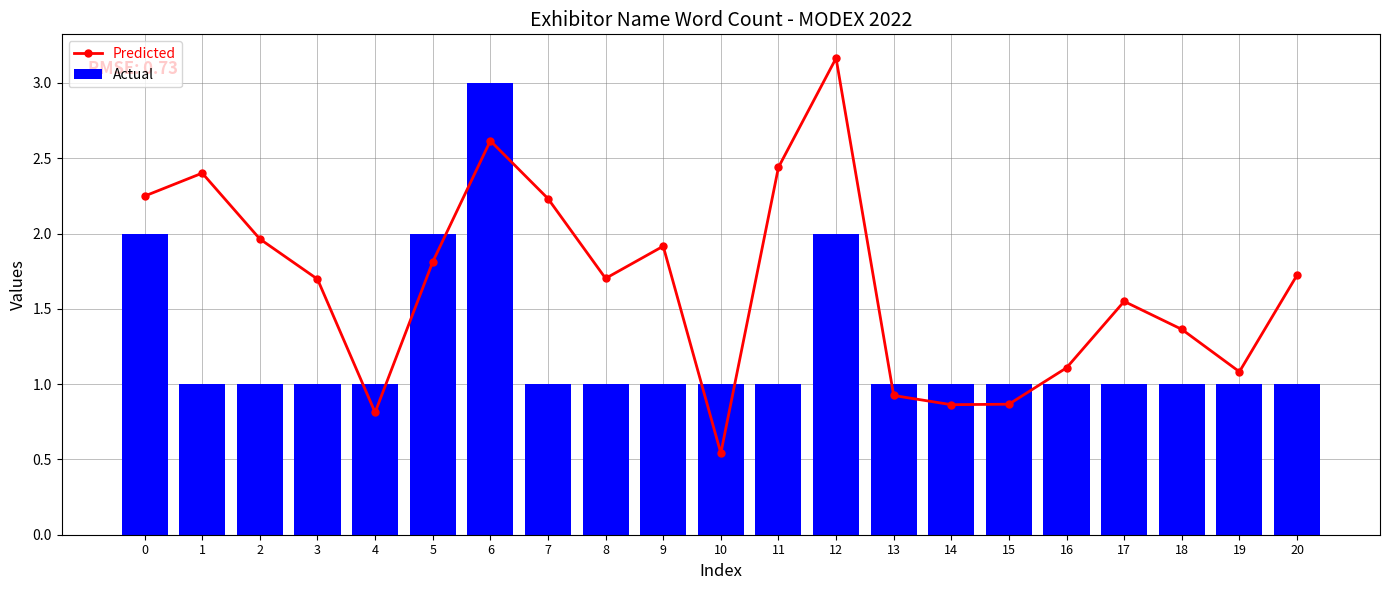

Reading left to right, what are all the values shown in this chart?

Predicted: 0=2.2	1=2.4	2=2.0	3=1.7	4=0.8	5=1.8	6=2.6	7=2.2	8=1.7	9=1.9	10=0.5	11=2.4	12=3.2	13=0.9	14=0.9	15=0.9	16=1.1	17=1.5	18=1.4	19=1.1	20=1.7
Actual: 0=2.0	1=1.0	2=1.0	3=1.0	4=1.0	5=2.0	6=3.0	7=1.0	8=1.0	9=1.0	10=1.0	11=1.0	12=2.0	13=1.0	14=1.0	15=1.0	16=1.0	17=1.0	18=1.0	19=1.0	20=1.0